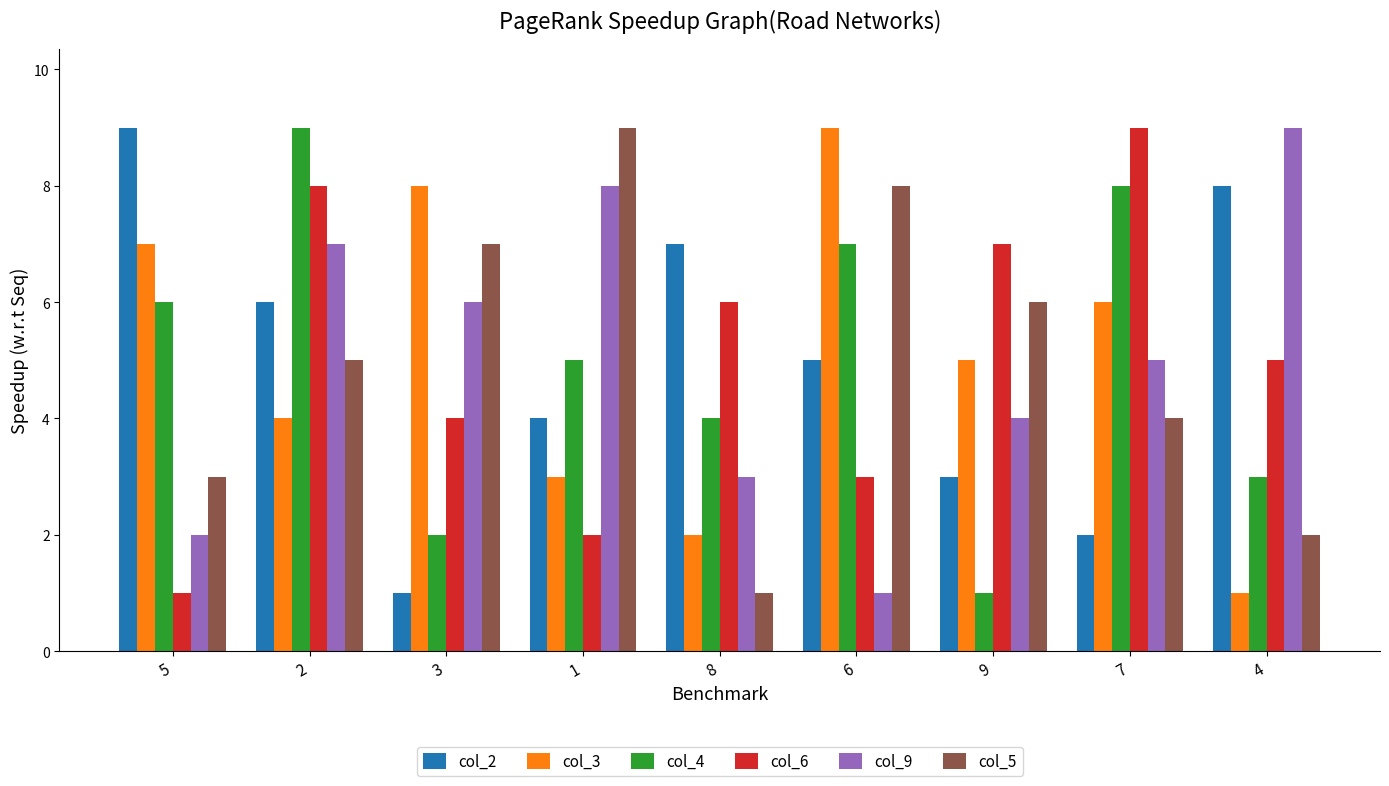

What is the difference between the highest and lowest values at 7?

7